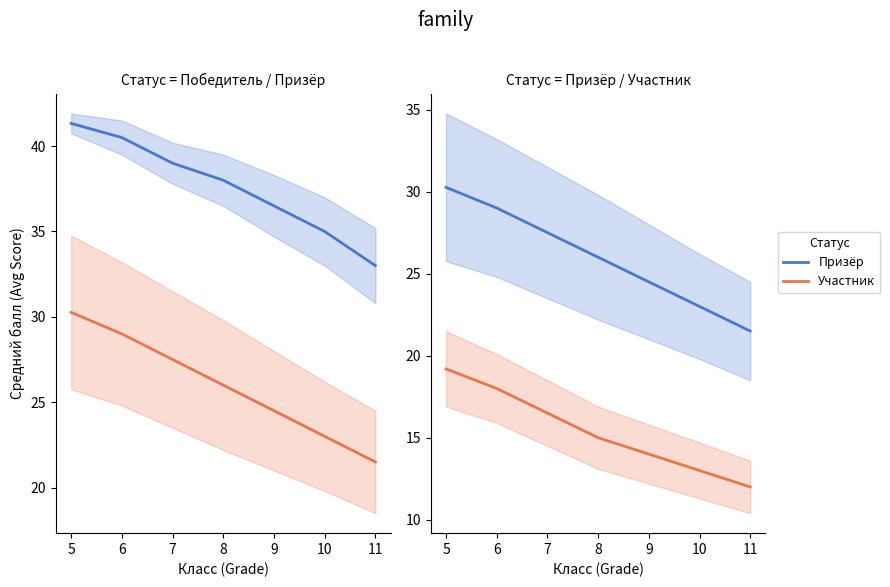

True or false: Призёр has a value of 35.1 at 10.

False